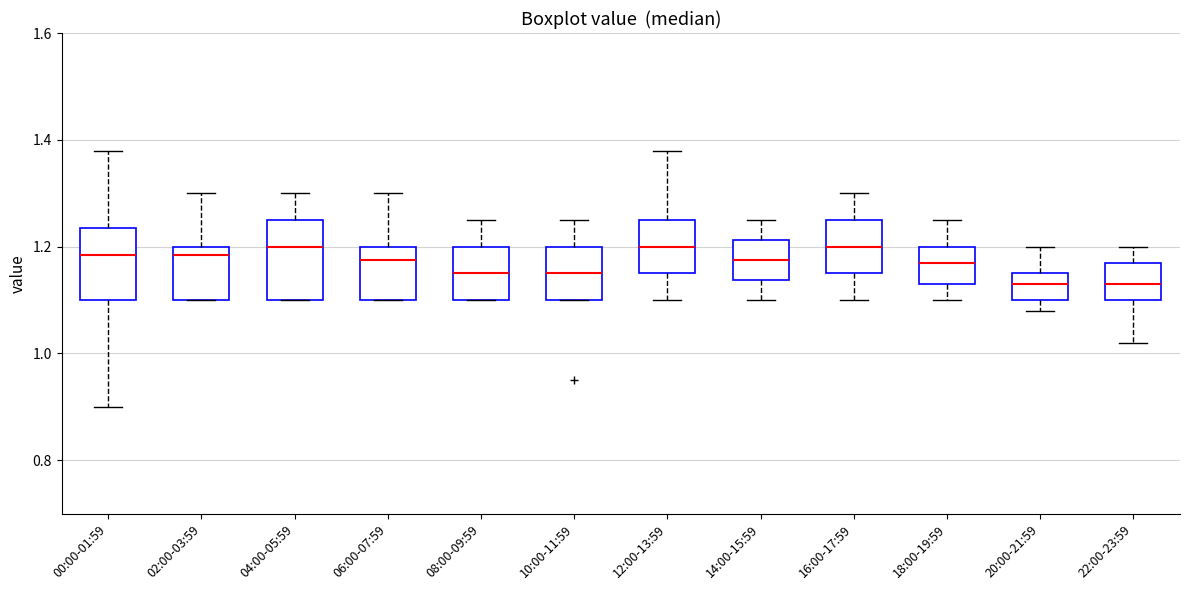

Reading left to right, read every box against the y-axis: the position of its median line, the range the box covers, and the ends of its whiskers. The values are not printed on the chart, so give them approximately, as read against the axis.

00:00-01:59: median 1.18, box 1.10 to 1.24, whiskers 0.90 to 1.38
02:00-03:59: median 1.18, box 1.10 to 1.20, whiskers 1.10 to 1.30
04:00-05:59: median 1.20, box 1.10 to 1.26, whiskers 1.10 to 1.30
06:00-07:59: median 1.18, box 1.10 to 1.20, whiskers 1.10 to 1.30
08:00-09:59: median 1.16, box 1.10 to 1.20, whiskers 1.10 to 1.26
10:00-11:59: median 1.16, box 1.10 to 1.20, whiskers 1.10 to 1.26
12:00-13:59: median 1.20, box 1.16 to 1.26, whiskers 1.10 to 1.38
14:00-15:59: median 1.18, box 1.14 to 1.22, whiskers 1.10 to 1.26
16:00-17:59: median 1.20, box 1.16 to 1.26, whiskers 1.10 to 1.30
18:00-19:59: median 1.18, box 1.14 to 1.20, whiskers 1.10 to 1.26
20:00-21:59: median 1.14, box 1.10 to 1.16, whiskers 1.08 to 1.20
22:00-23:59: median 1.14, box 1.10 to 1.18, whiskers 1.02 to 1.20